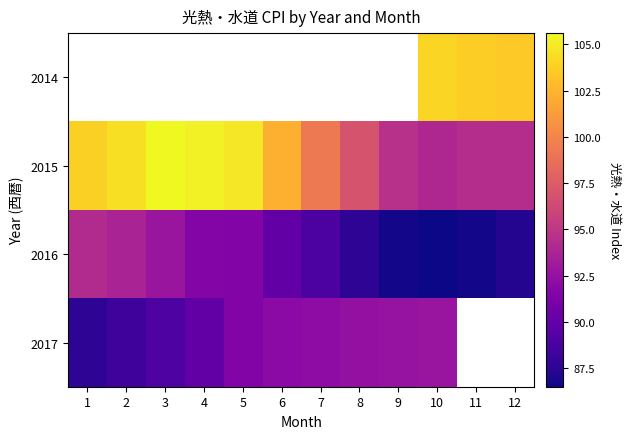

The 2016 series shows 151.2 at 4. True or false?

False